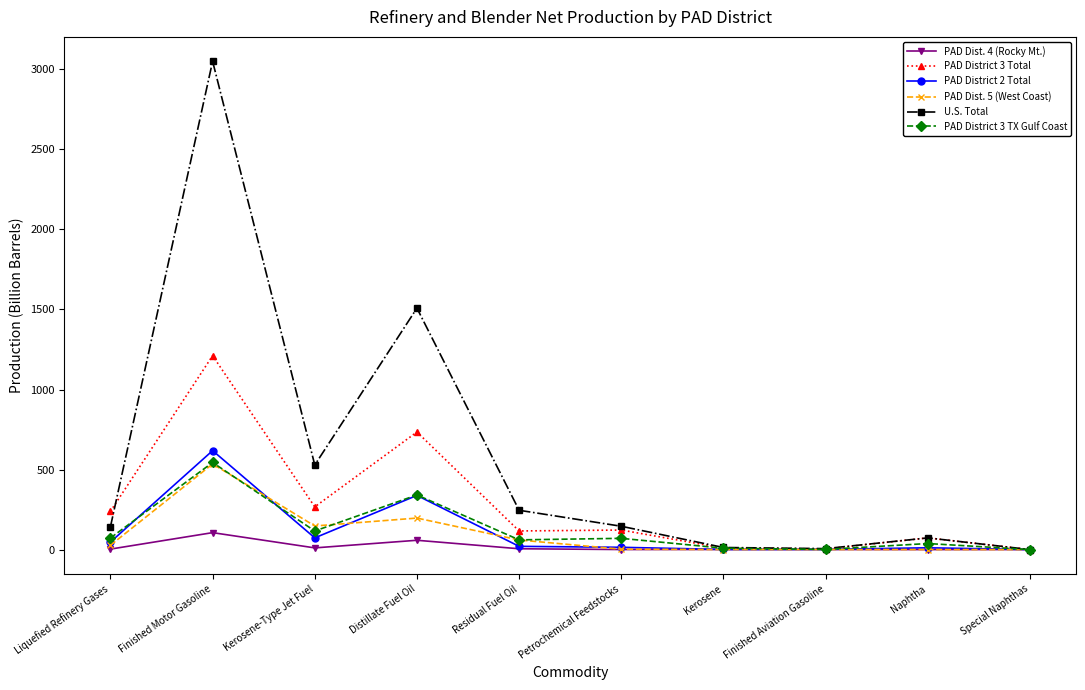

What is the sum of all PAD Dist. 5 (West Coast) values?

969.6